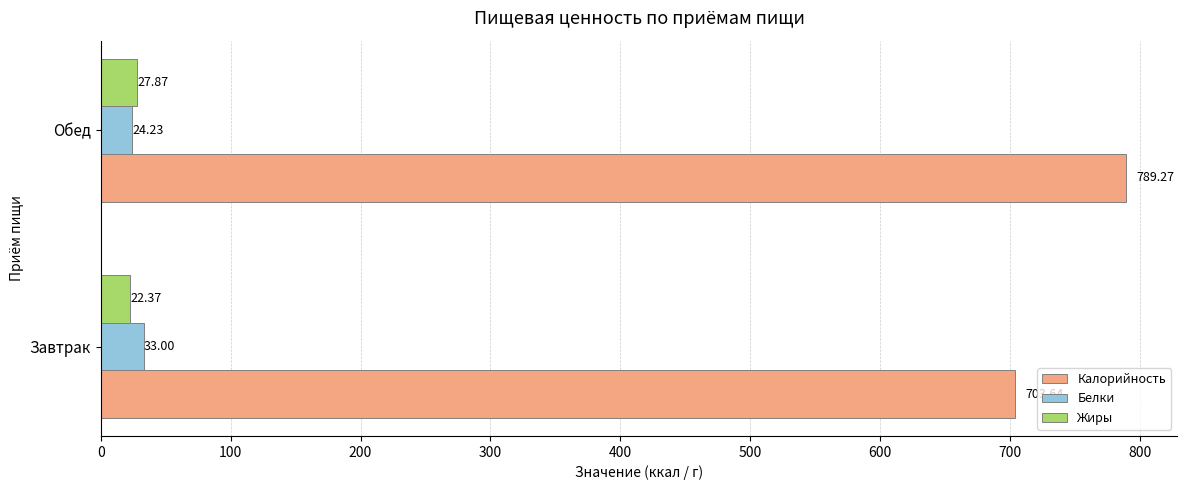

Which category has the highest value across all series?

Обед